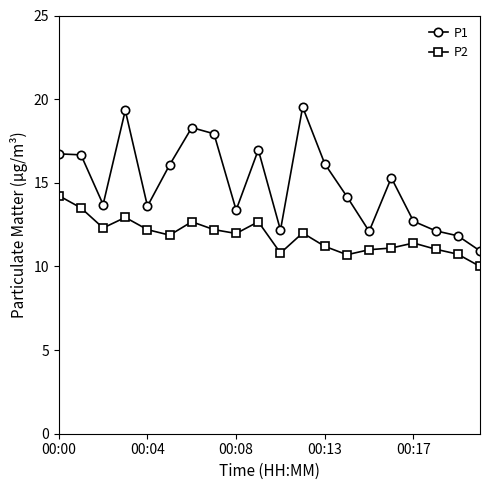

Which series has the widest spread of values?

P1